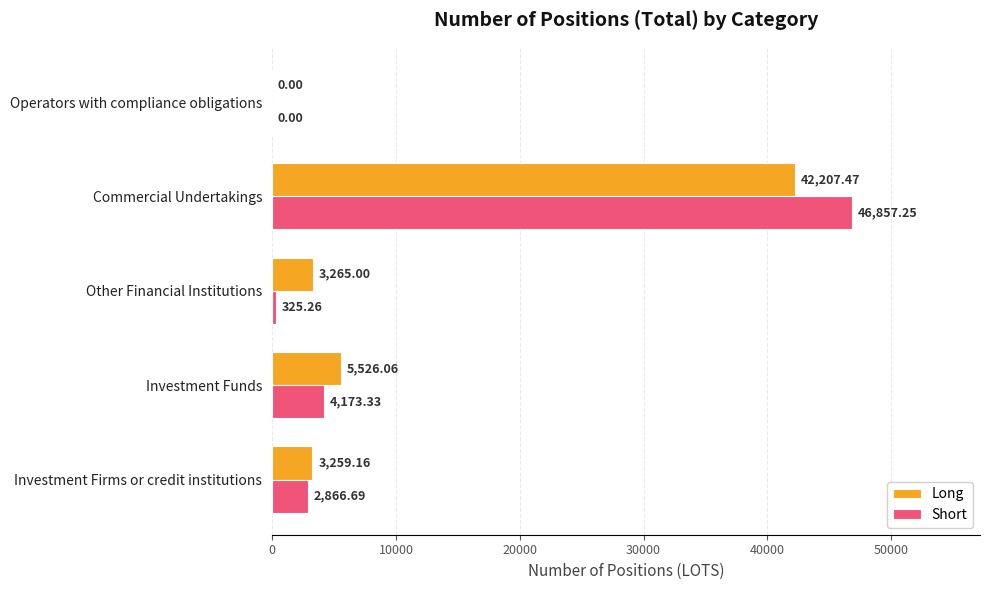

At which label is Short closest to 23428?

Investment Funds